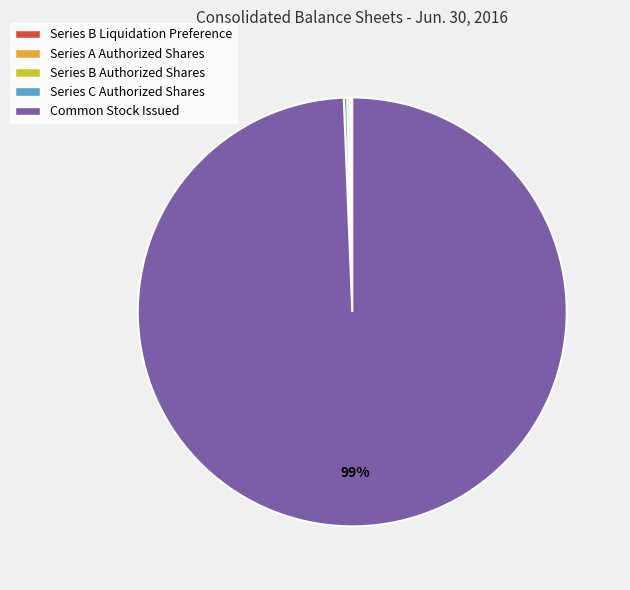

Is Common Stock Issued the majority of the pie?

Yes